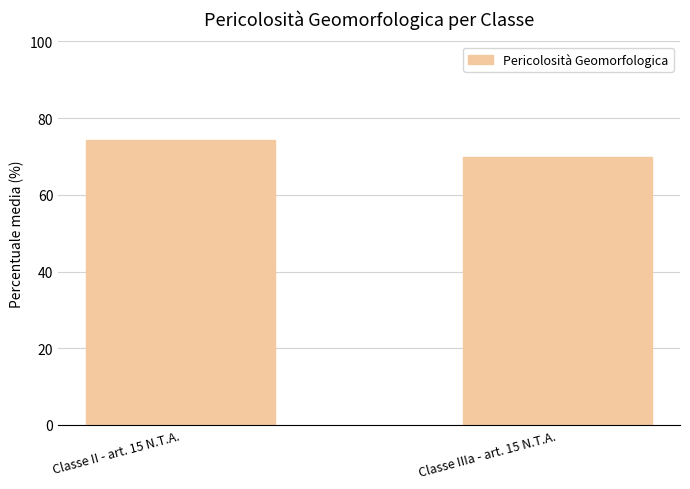

What is the difference between the maximum and minimum values?

4.3